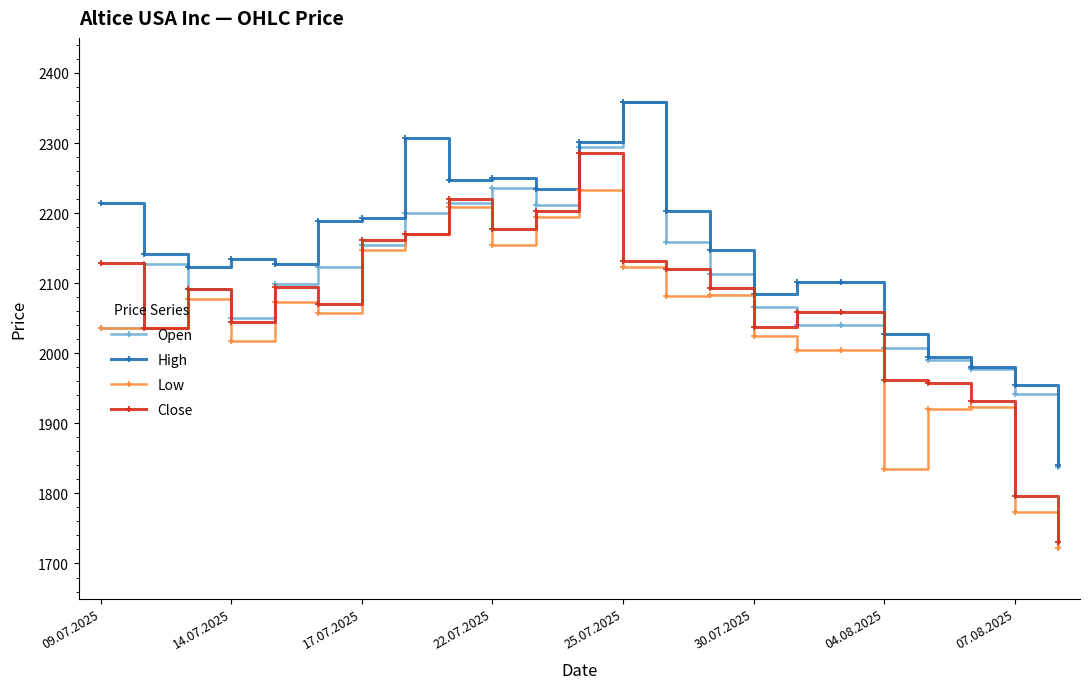

True or false: Low and High cross at least once.

False